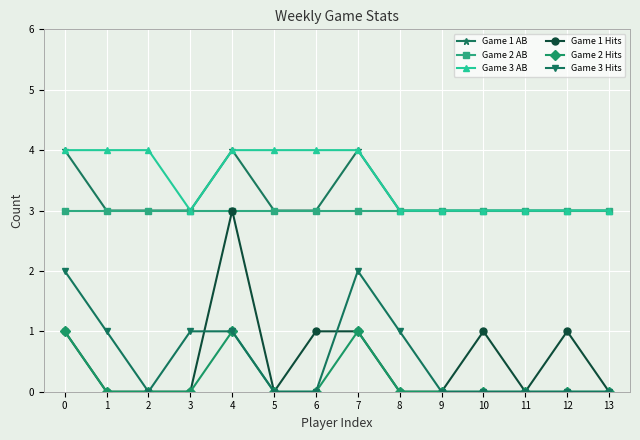

True or false: Game 3 Hits has a value of 1 at 5.

False